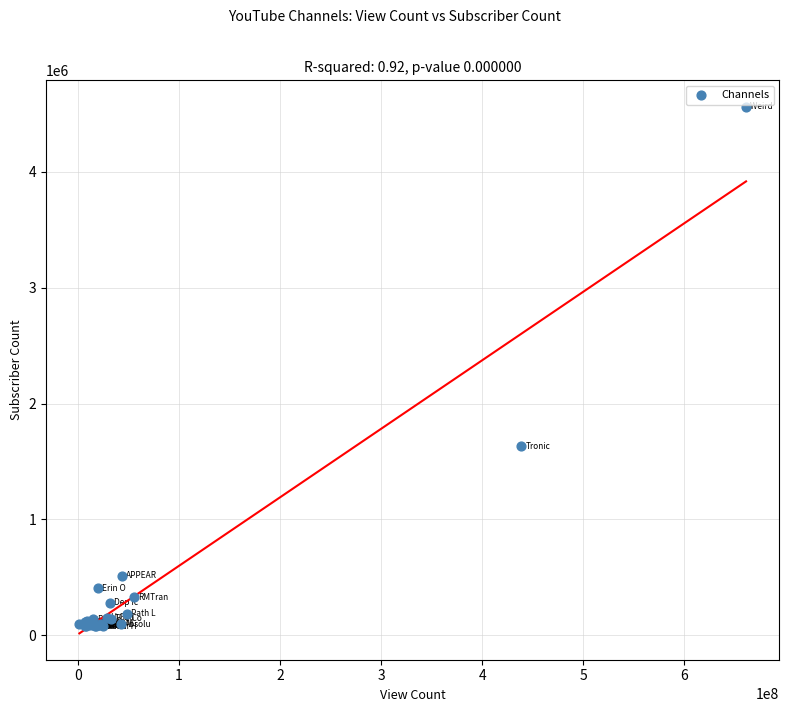

What Y value in the scatter plot is closest to 2319650?

1630000